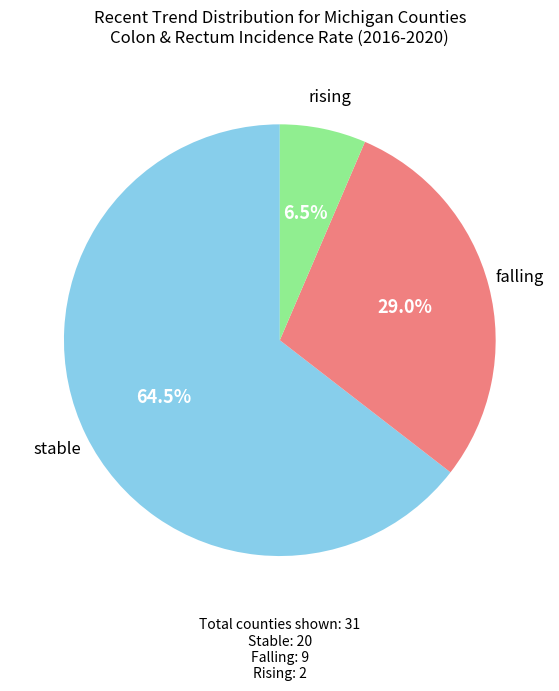

How many segments does this pie chart have?

3